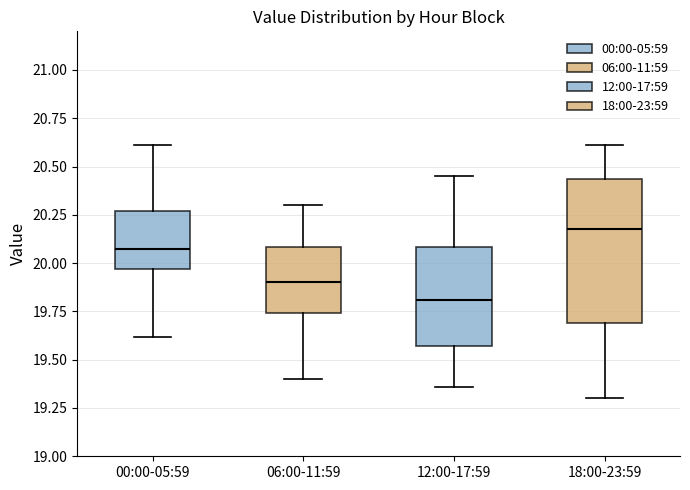

Where does the upper whisker of the box for 12:00-17:59 end on the y-axis? The values are not printed on the chart, so give them approximately, as read against the axis.

20.45